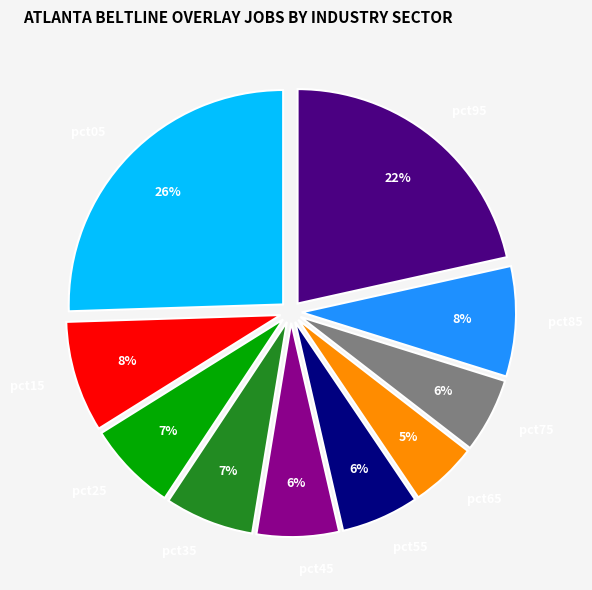

How many slices are in this pie chart?

10